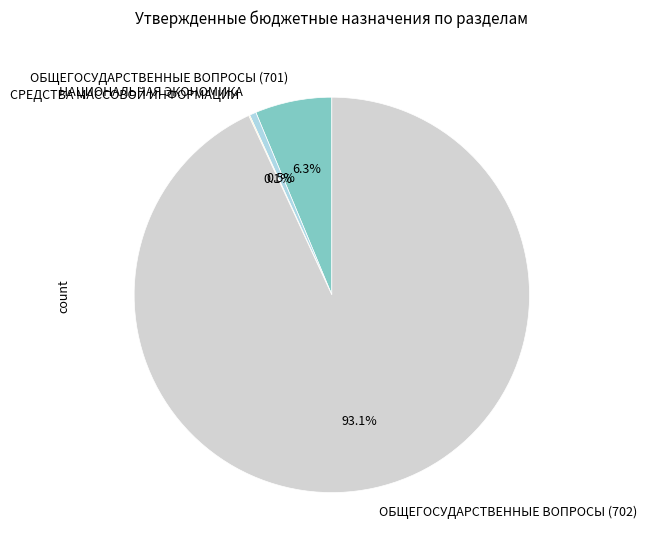

To the nearest percent, what is the difference between the largest and smallest slice percentages?

93%